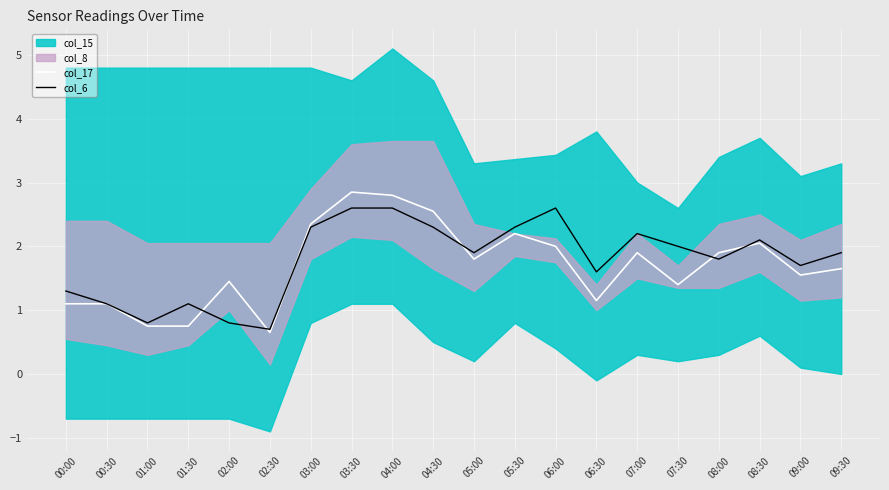

What is the value of the col_6 point at the 5th from the left?

0.8